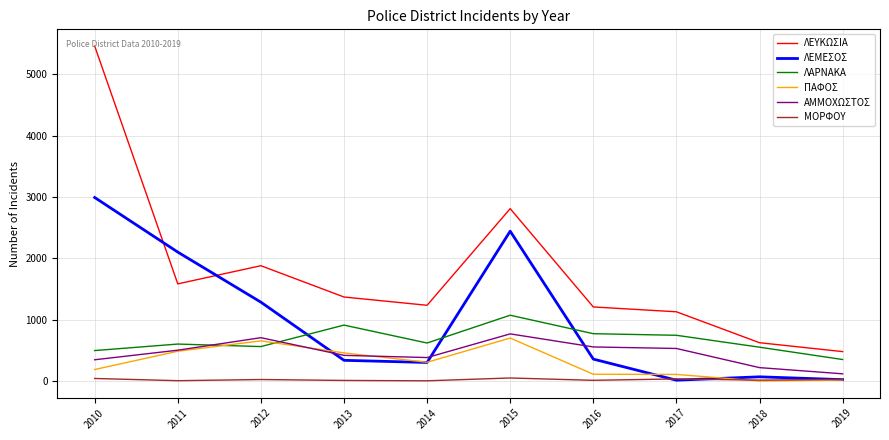

Does the chart display data point markers on the line(s)?

No